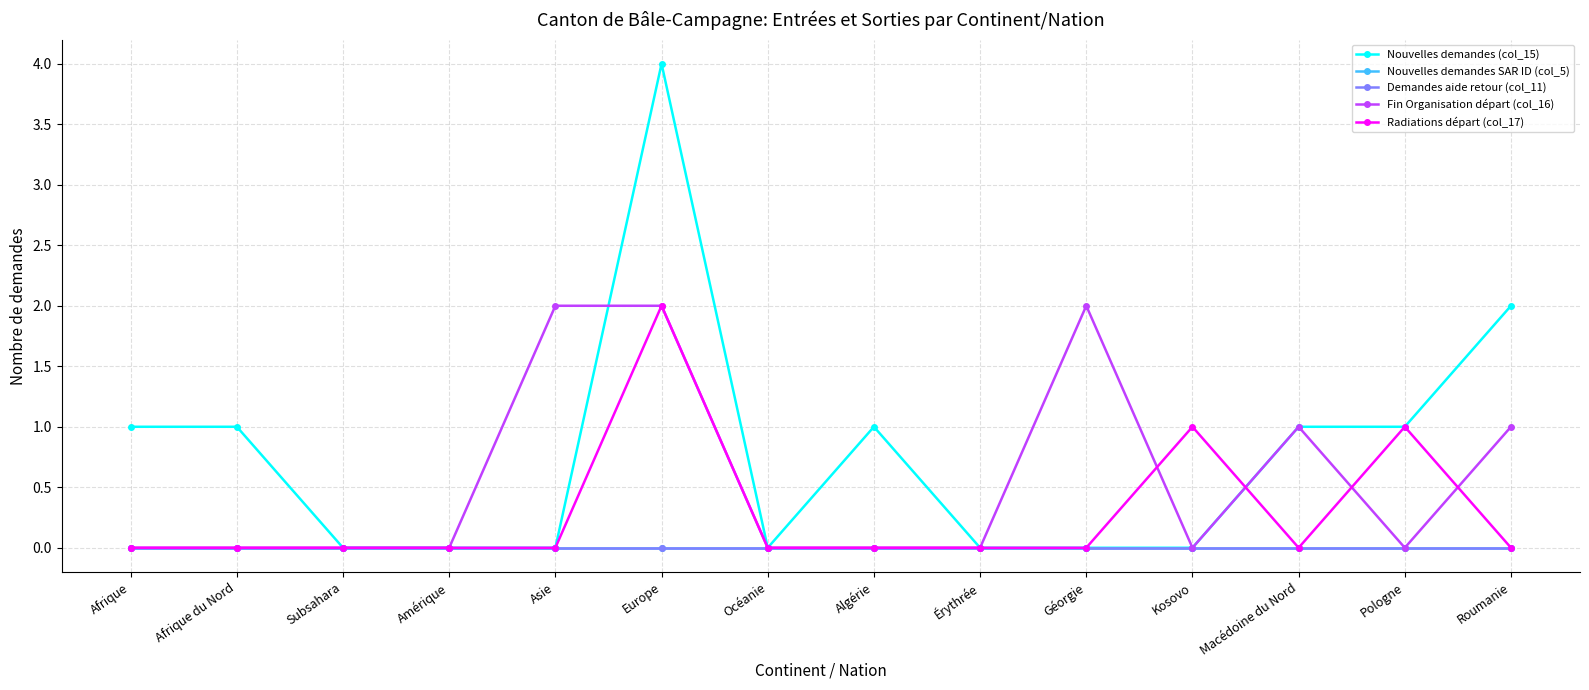

True or false: Radiations départ (col_17) has a value of 0 at Subsahara.

True